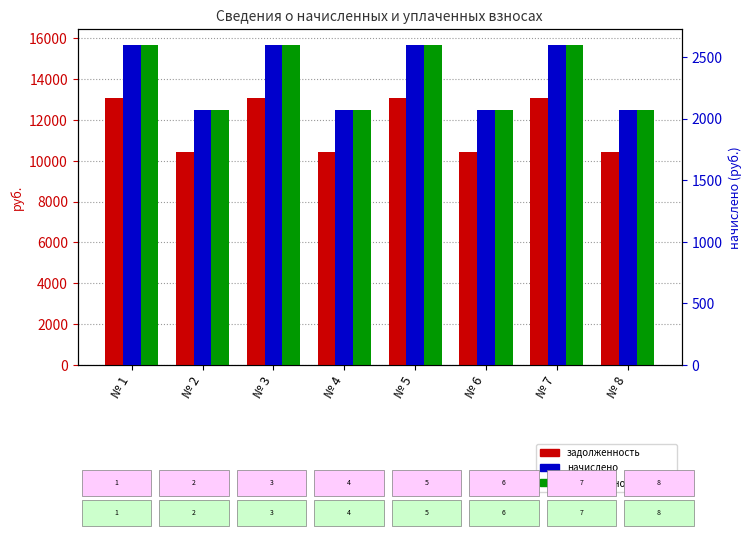

Are the bars grouped side by side (vs. stacked)?

Yes